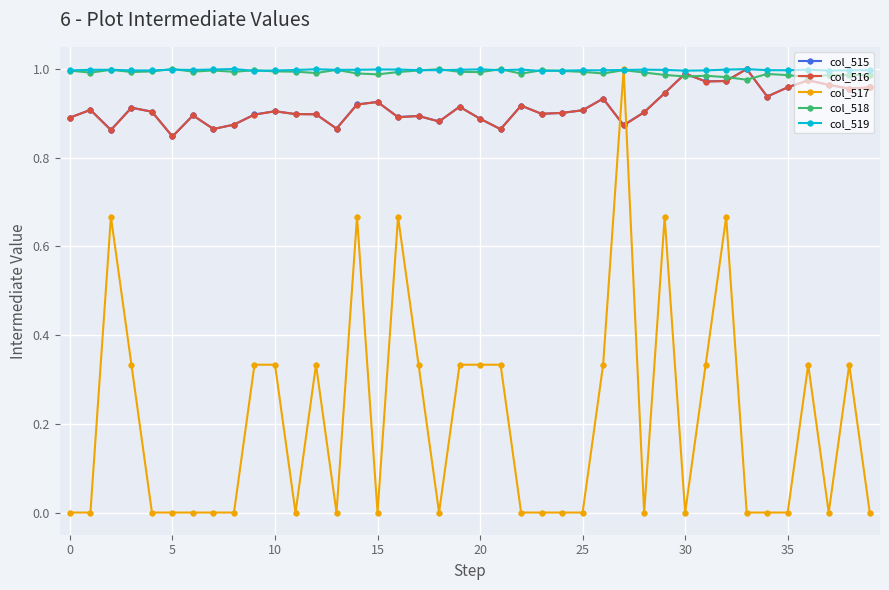

True or false: col_516 has more than 2 interior local peaks.

True